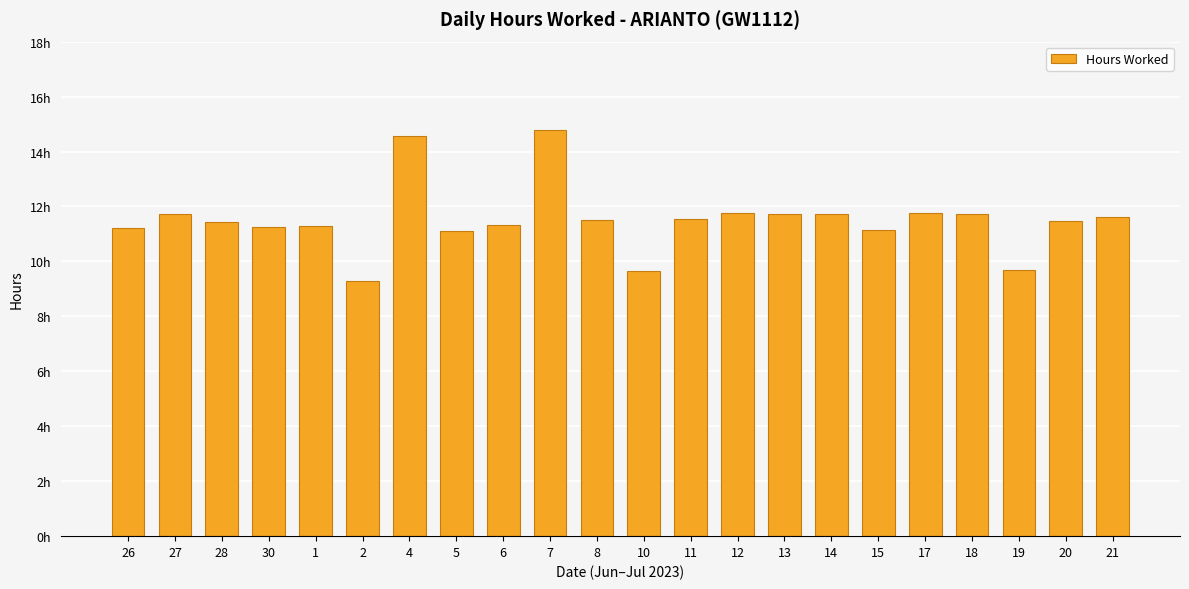

At which category does the chart reach its minimum across all series?

2